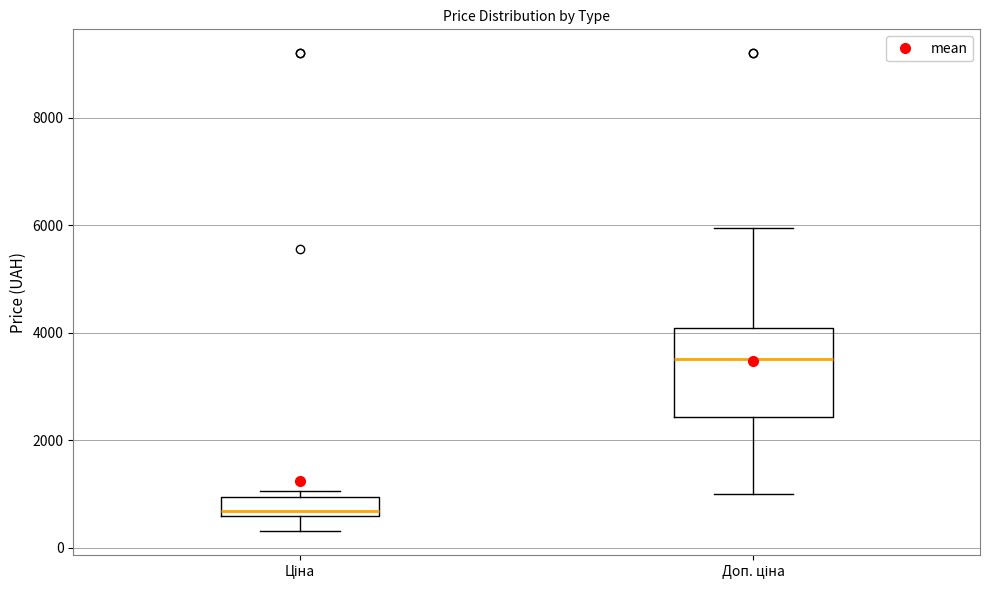

Which box is the tallest, from its lower edge to its upper edge?

Доп. ціна